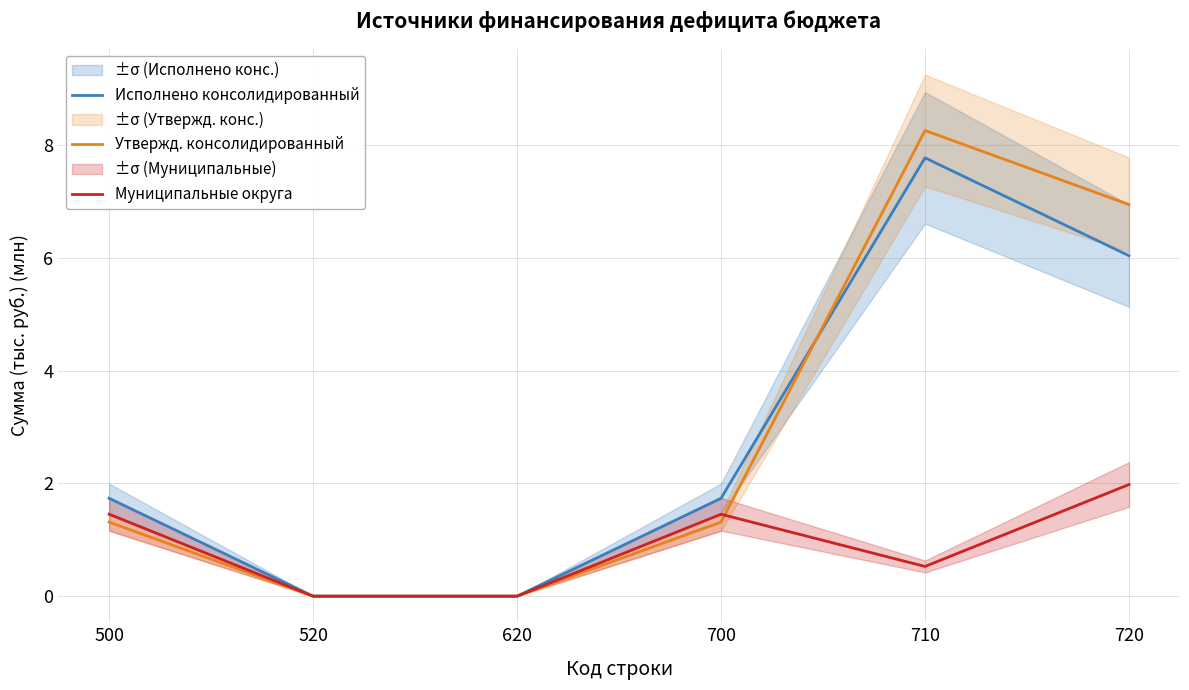

What is the sum of all Утвержд. консолидированный values?

17.8